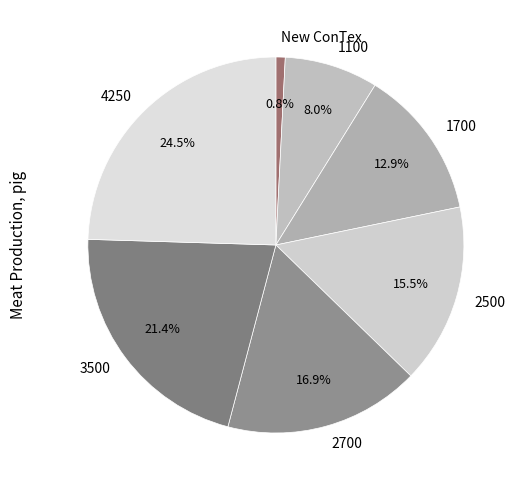

What is the smallest slice in the pie chart?

New ConTex